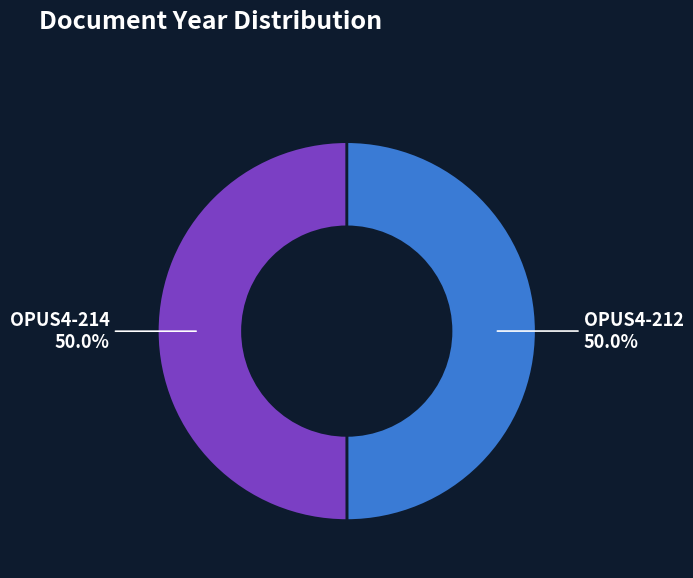

The OPUS4-212 slice represents 38% of the pie. True or false?

False